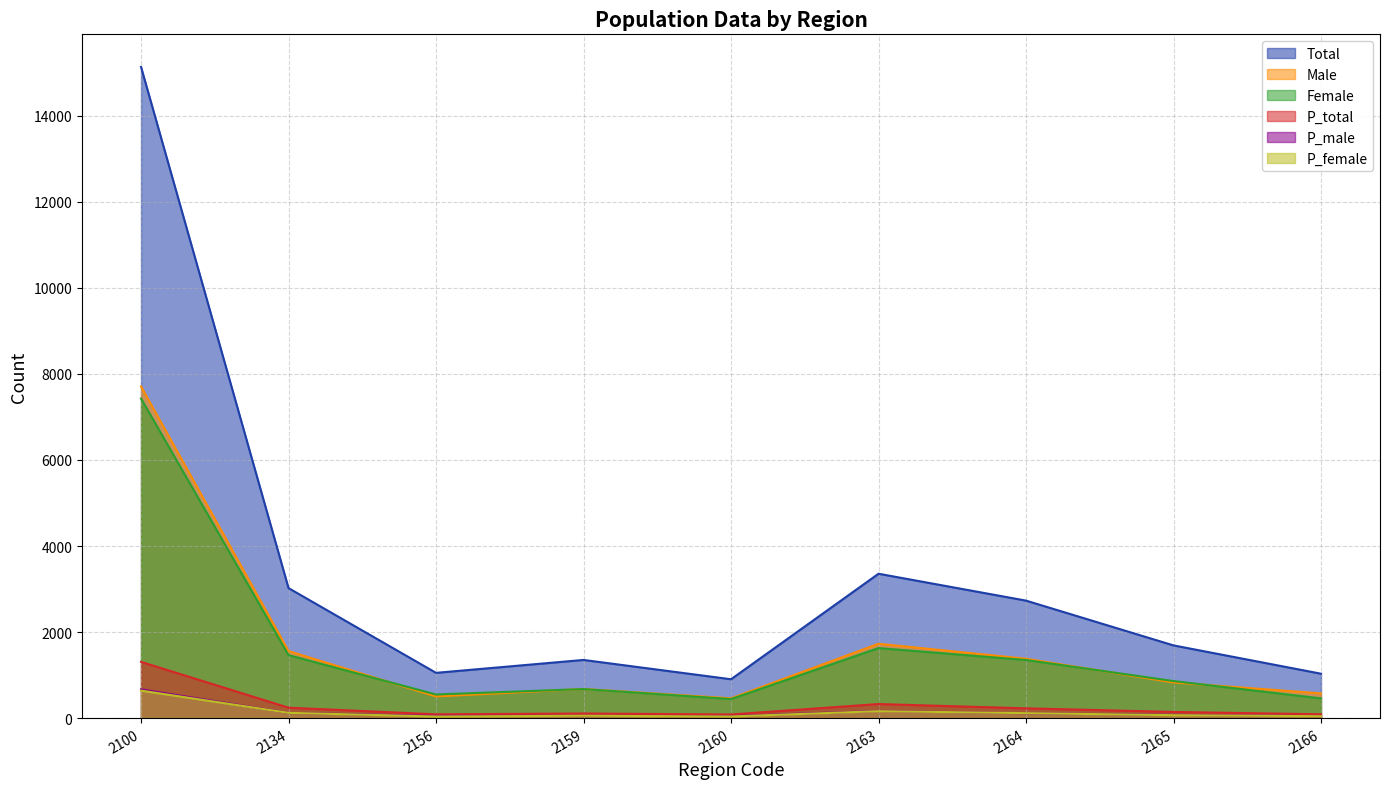

At which label does Female first exceed 861?

2100